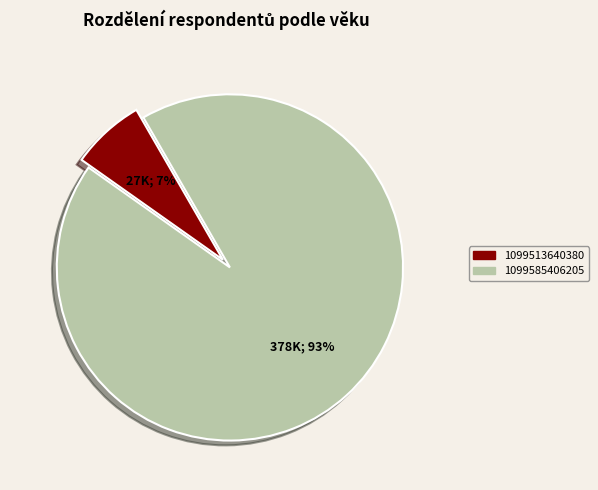

Between 1099585406205 and 1099513640380, which is larger?

1099585406205